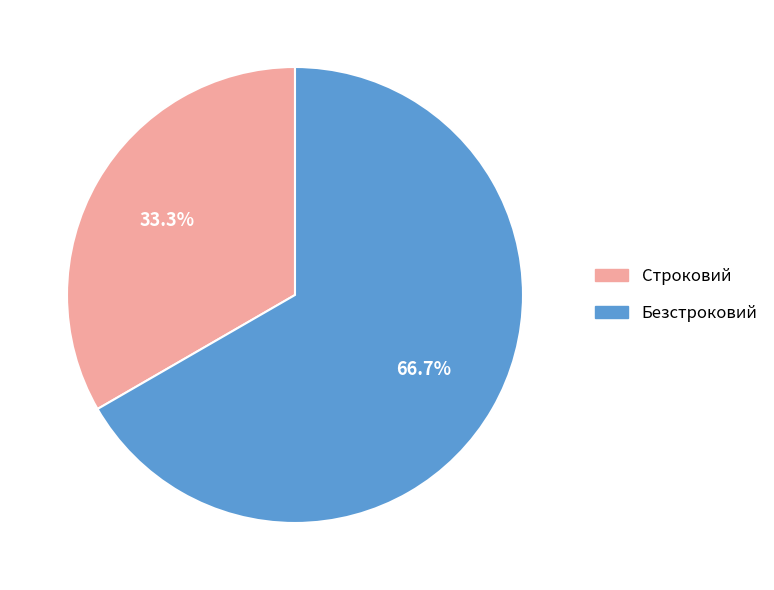

To the nearest percent, what is the difference between the largest and smallest slice percentages?

33%